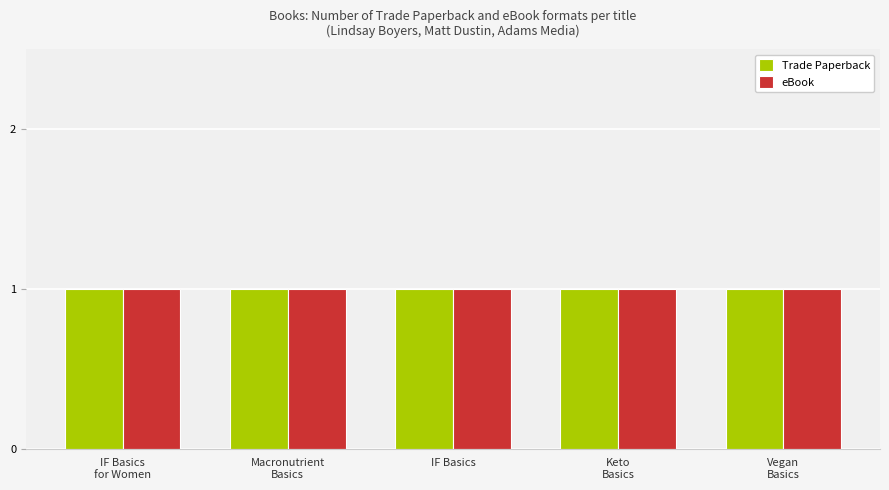

What is the label of the 5th bar from the right?

Intermittent Fasting Basics for Women